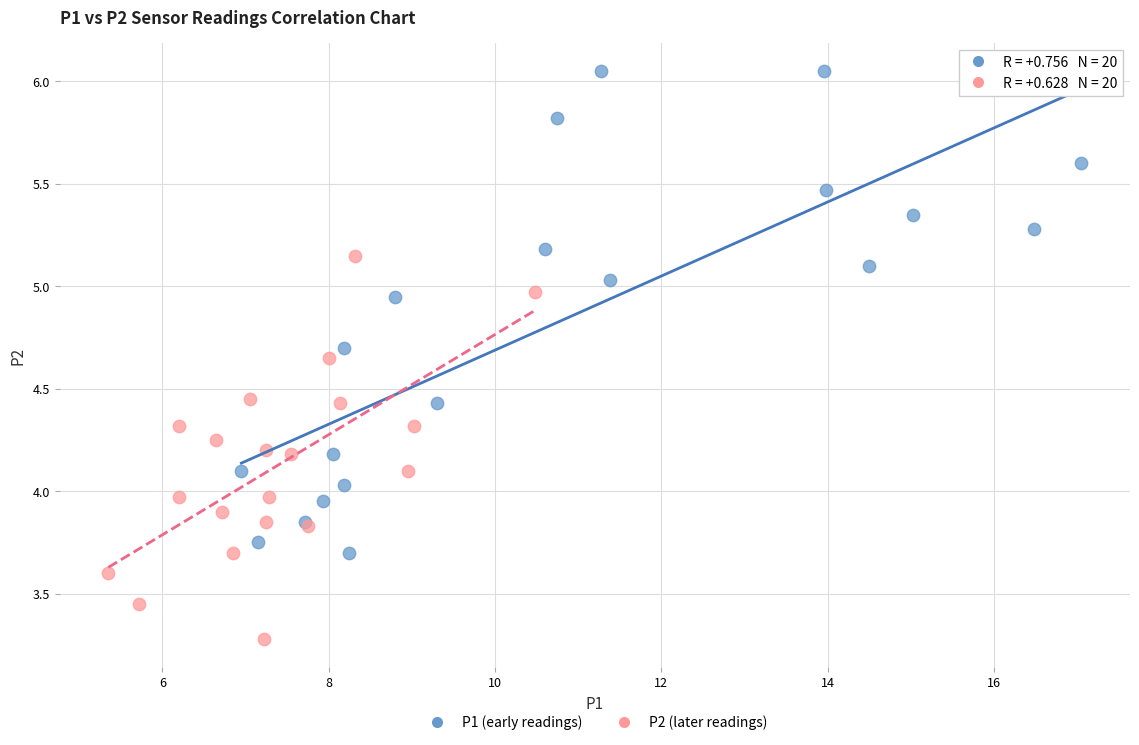

What are all the series names shown in the legend?

P1 (early readings), P2 (later readings)